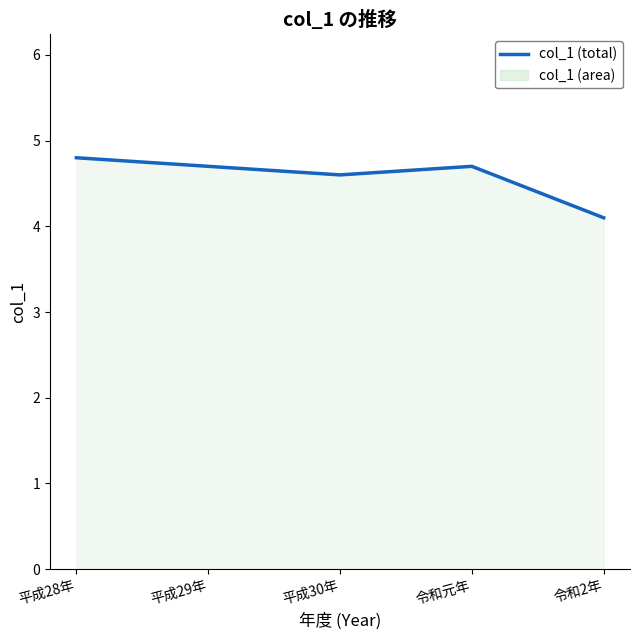

Read the value at 平成28年.

4.8